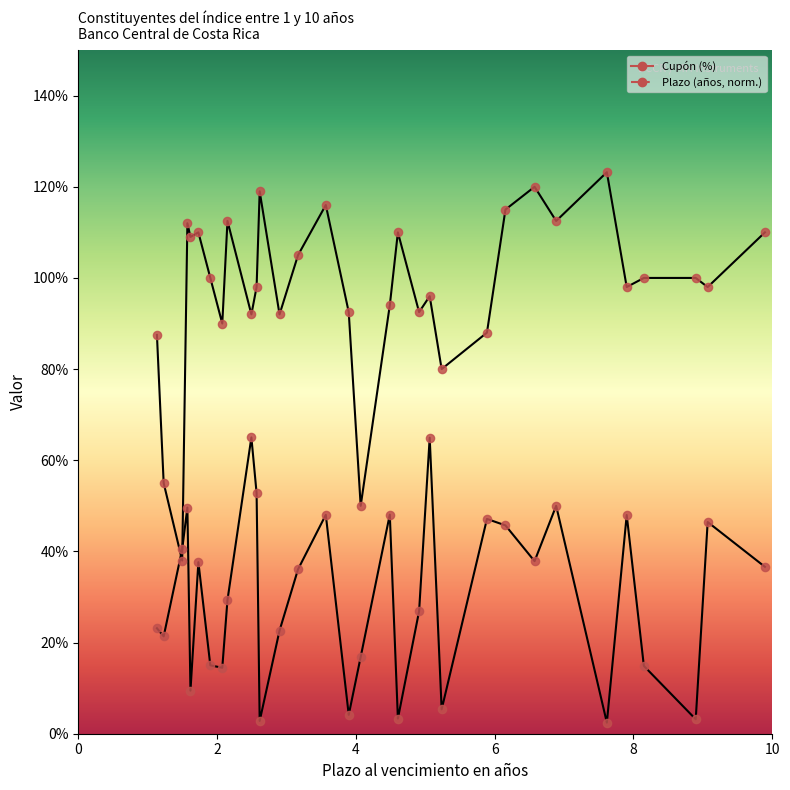

Which series reaches the minimum Y coordinate?

Valor Facial (Billones de colones)